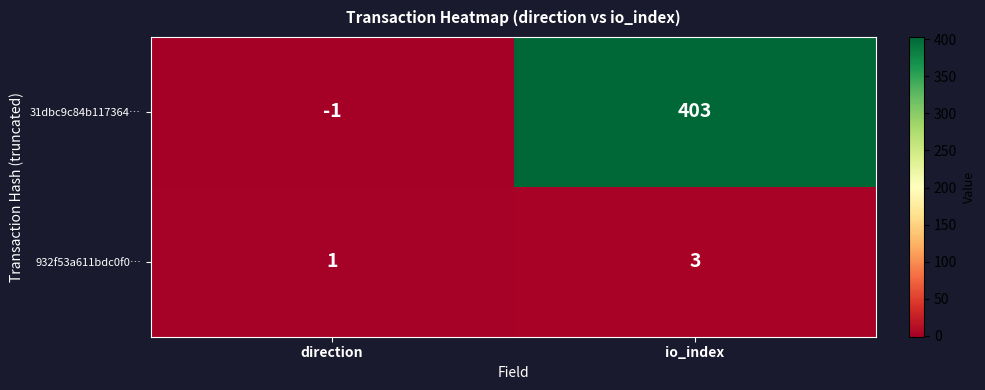

The value of 31dbc9c84b117364… at direction is 0. True or false?

False